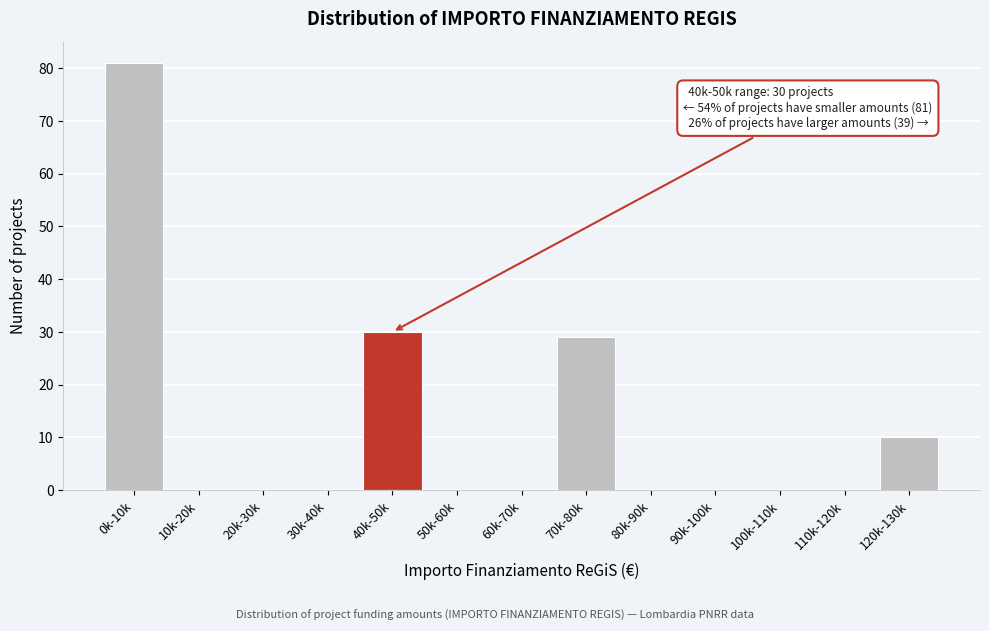

Reading left to right, transcribe all the data shown in this chart.

0k-10k=81	10k-20k=0	20k-30k=0	30k-40k=0	40k-50k=30	50k-60k=0	60k-70k=0	70k-80k=29	80k-90k=0	90k-100k=0	100k-110k=0	110k-120k=0	120k-130k=10